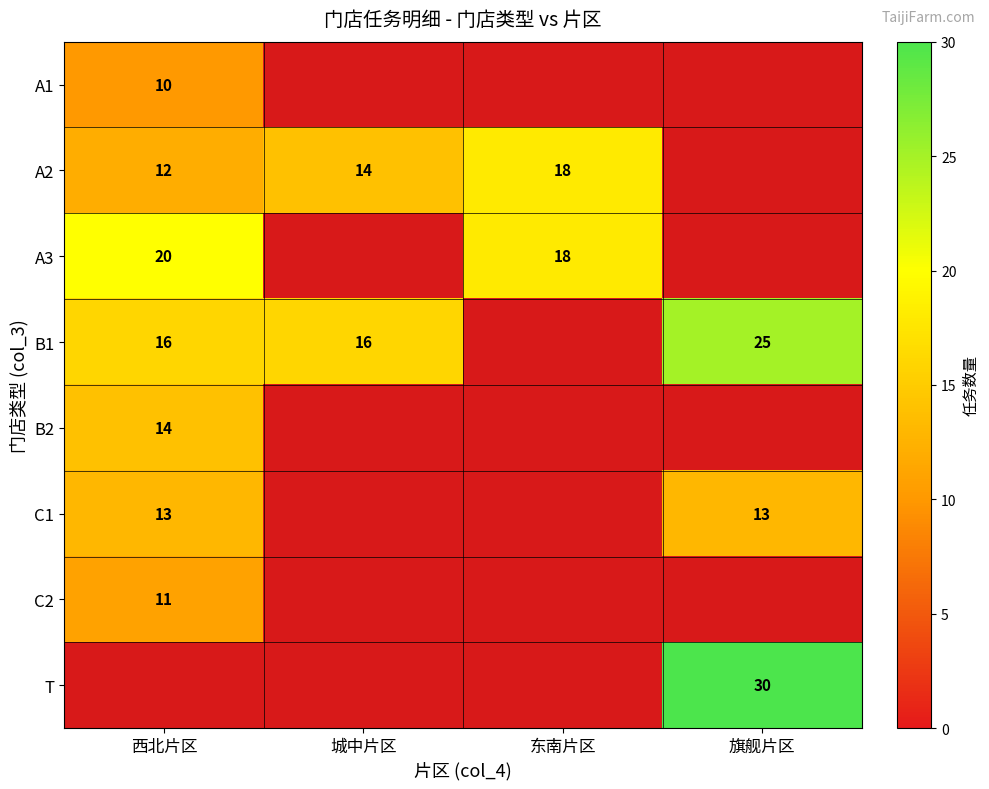

At which category does the chart reach its minimum across all series?

城中片区